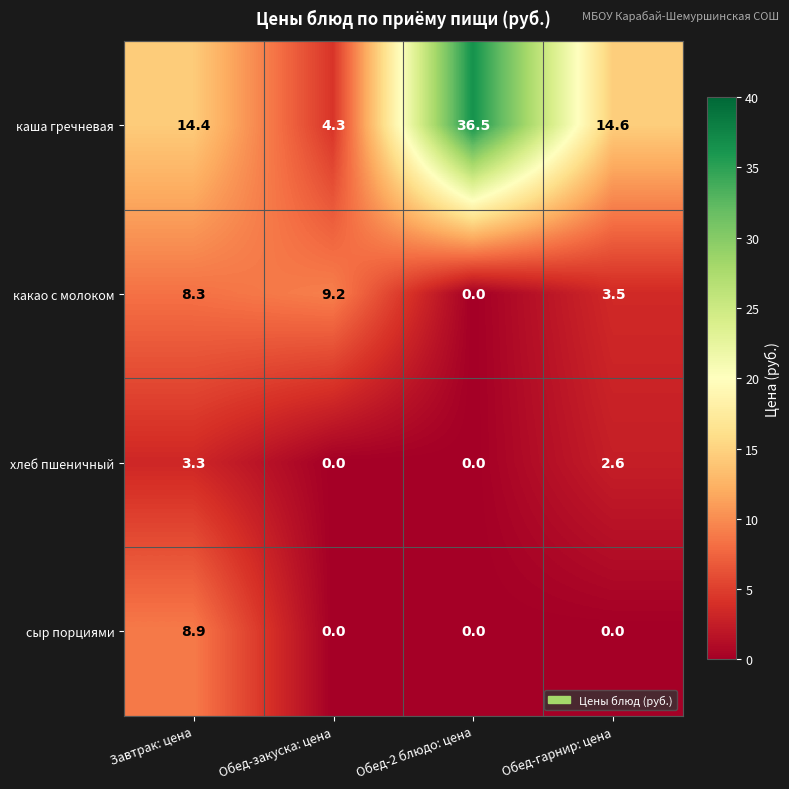

Is it true that каша гречневая equals 62.7 at Обед-2 блюдо: цена?

False